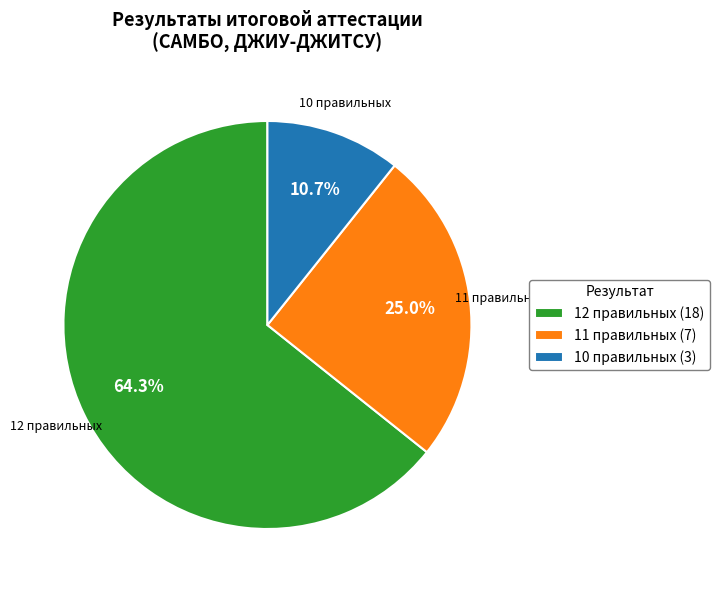

What is the ratio of the value at 11 правильных (7) to the value at 10 правильных (3)?

2.3